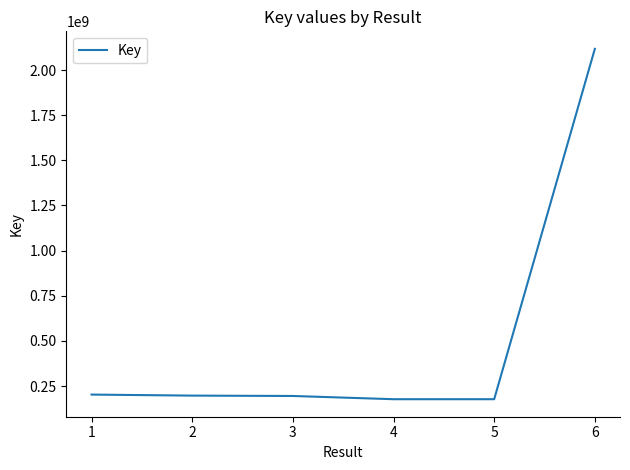

What is the ratio of the value at 2 to the value at 4?

1.1